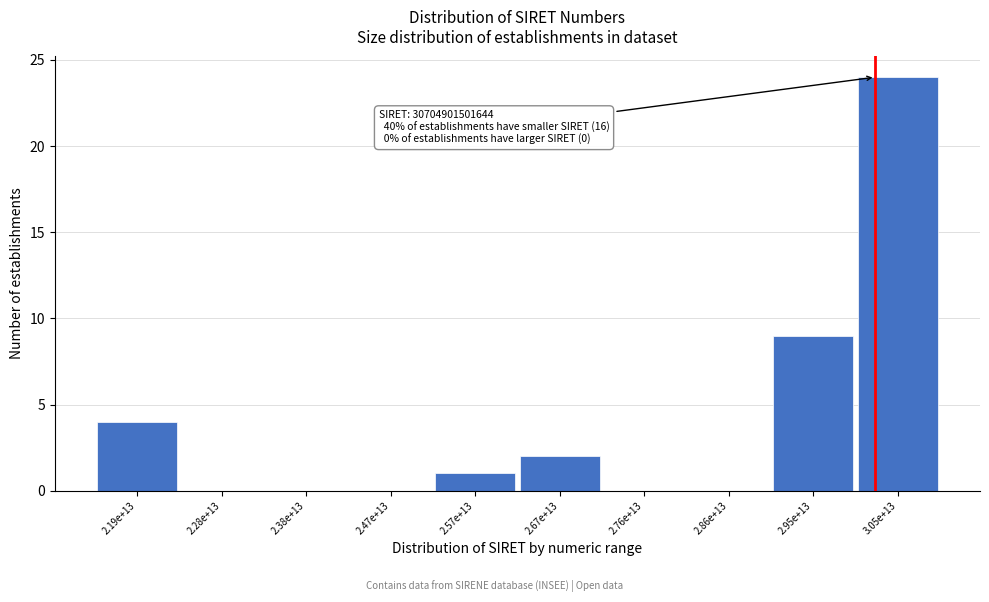

Reading right to left, list all the values displayed in this chart.

3.05e+13=24	2.95e+13=9	2.86e+13=0	2.76e+13=0	2.67e+13=2	2.57e+13=1	2.47e+13=0	2.38e+13=0	2.28e+13=0	2.19e+13=4